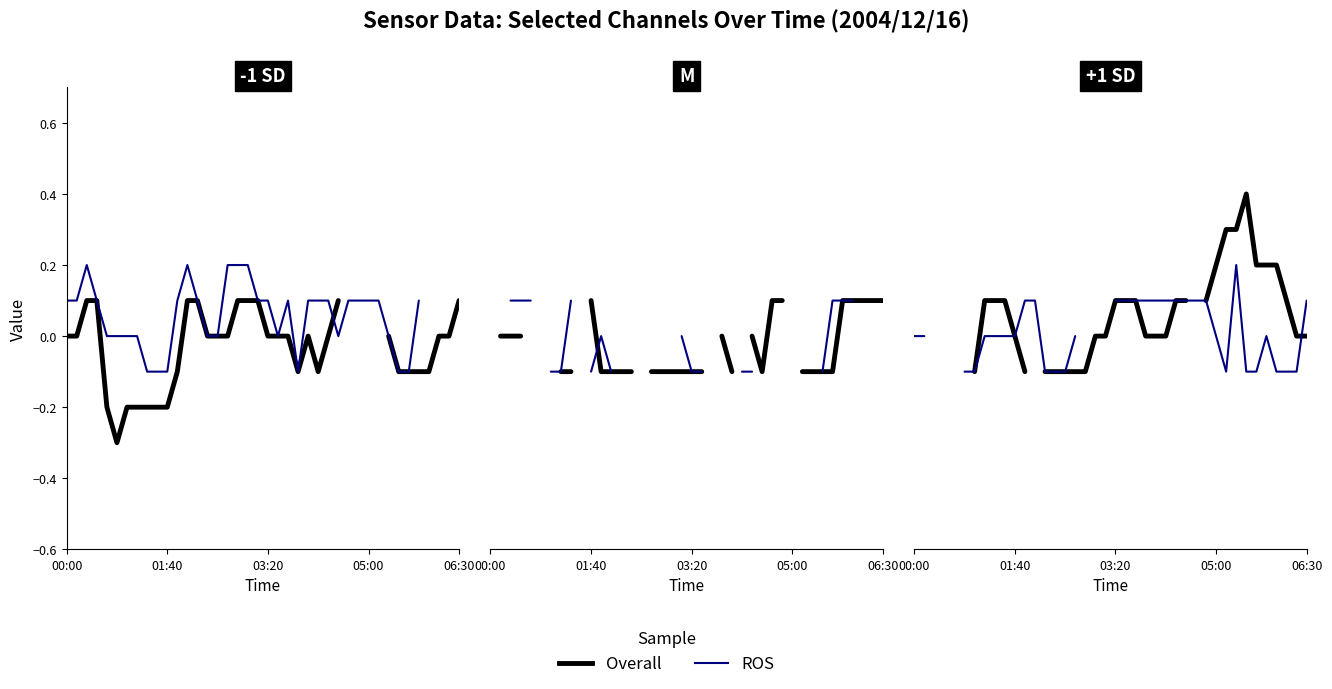

At which label is Overall closest to 0?

00:00